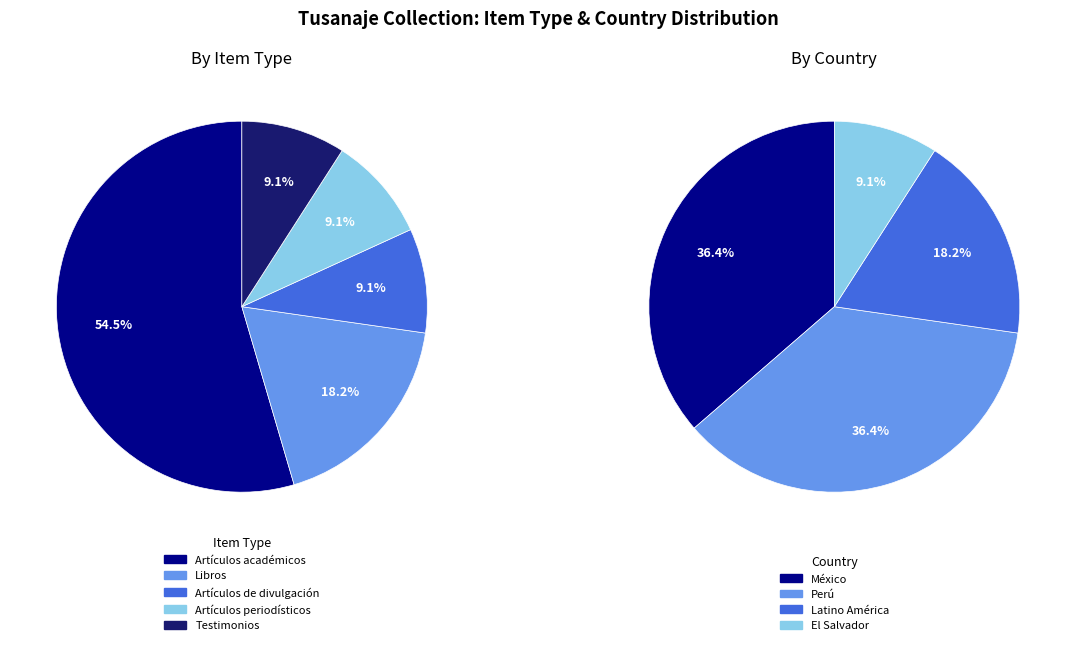

Rank the categories by value from highest to lowest.

Artículos académicos, Libros, Artículos de divulgación, Artículos periodísticos, Testimonios